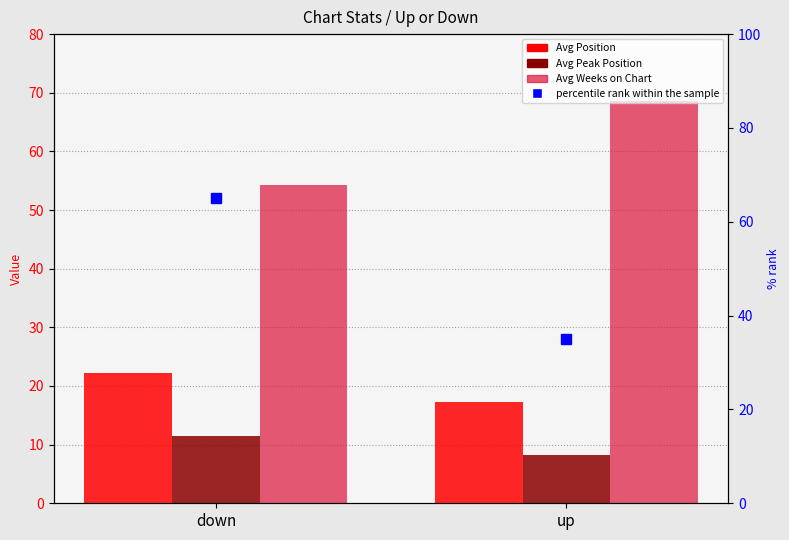

Reading left to right, what are all the values shown in this chart?

Avg Position: down=22.2	up=17.3
Avg Peak Position: down=11.4	up=8.2
Avg Weeks on Chart: down=54.2	up=68.6
percentile rank within the sample: down=65.0	up=35.0